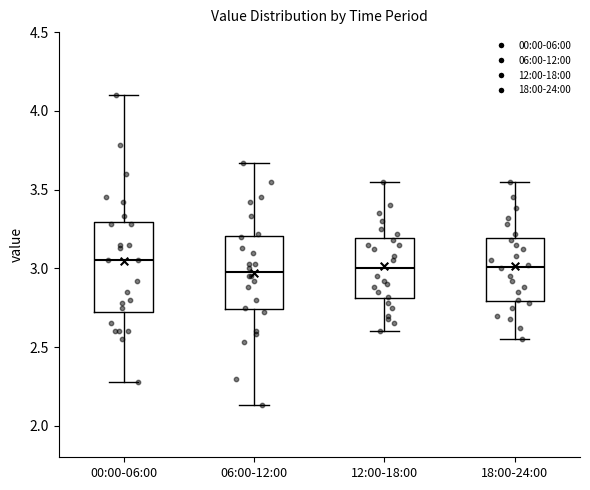

Reading left to right, transcribe this box plot: for each box, give where its median line is, the range the box spans, and where its two whiskers end, as read against the y-axis. The values are not printed on the chart, so give them approximately, as read against the axis.

00:00-06:00: median 3.05, box 2.75 to 3.30, whiskers 2.30 to 4.10
06:00-12:00: median 3.00, box 2.75 to 3.20, whiskers 2.15 to 3.65
12:00-18:00: median 3.00, box 2.80 to 3.20, whiskers 2.60 to 3.55
18:00-24:00: median 3.00, box 2.80 to 3.20, whiskers 2.55 to 3.55